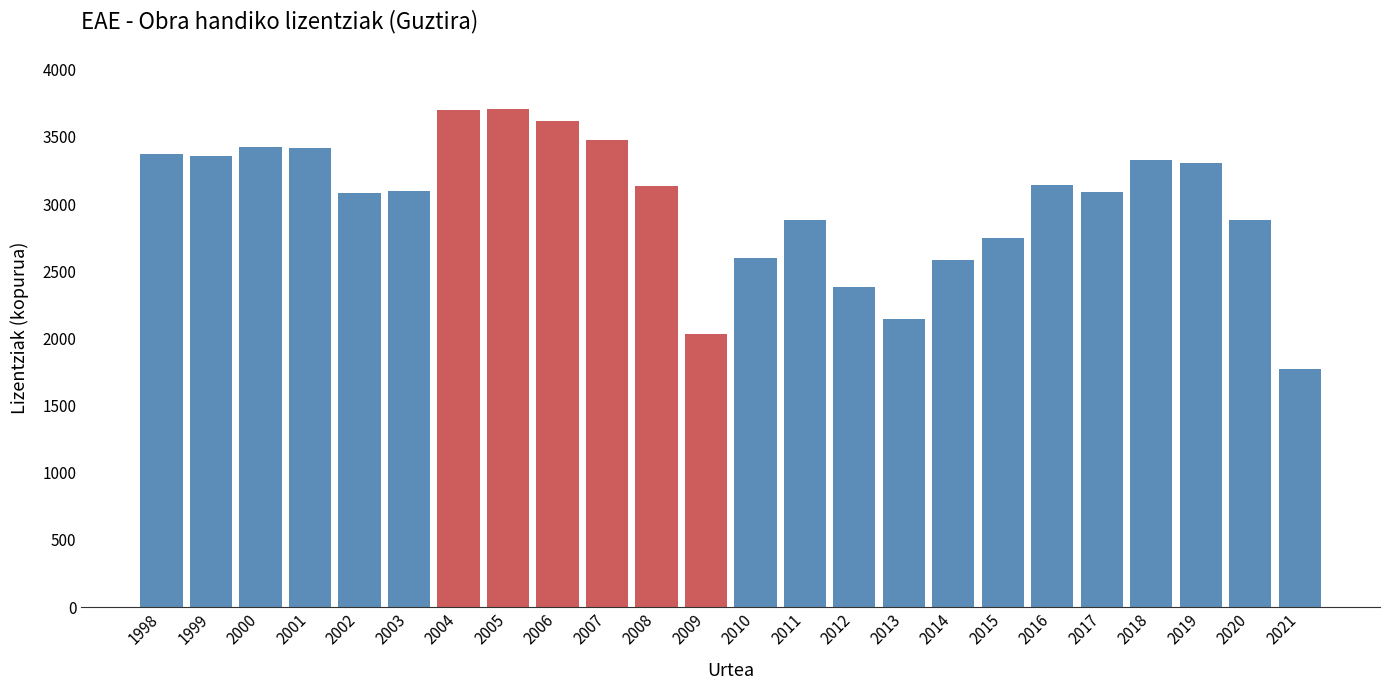

What is the average value?

3012